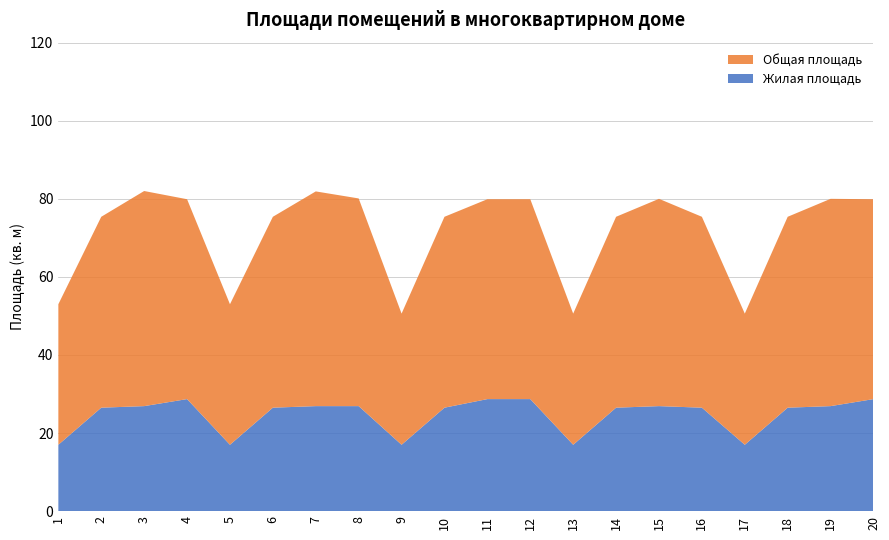

Reading right to left, extract all data points from this chart.

Жилая площадь: 28.7	26.9	26.5	17.0	26.5	26.9	26.5	17.0	28.7	28.7	26.5	17.0	26.9	26.9	26.5	17.0	28.7	26.9	26.5	17.0
Общая площадь: 51.2	53.1	48.9	33.6	48.9	53.1	48.9	33.6	51.2	51.2	48.9	33.6	53.2	55.0	48.9	36.0	51.2	55.1	48.9	36.0